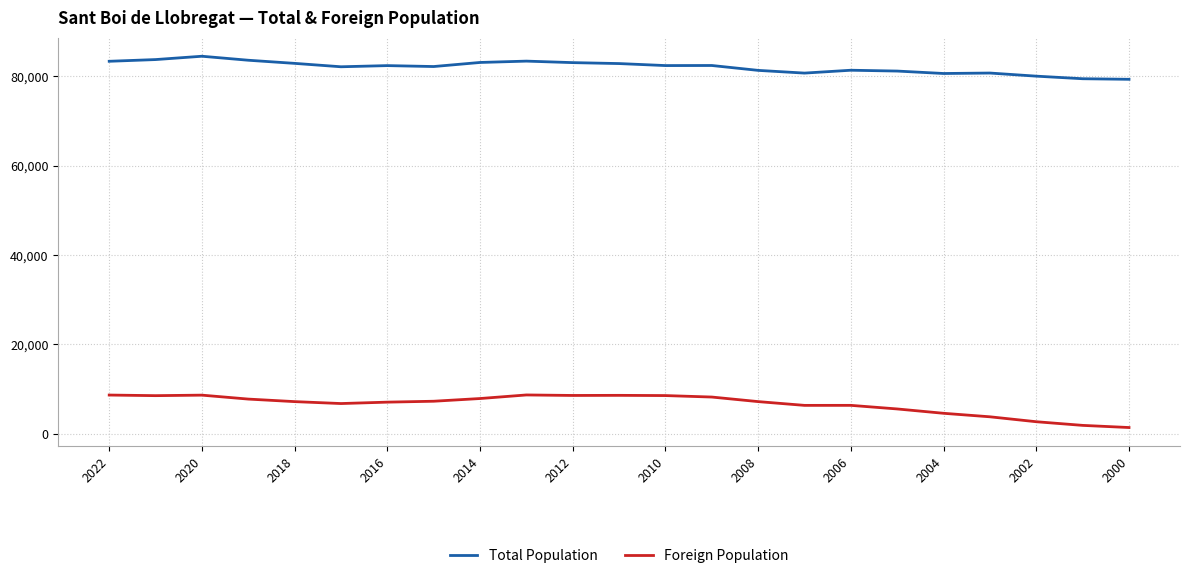

What is the maximum value for Foreign Population?

8661